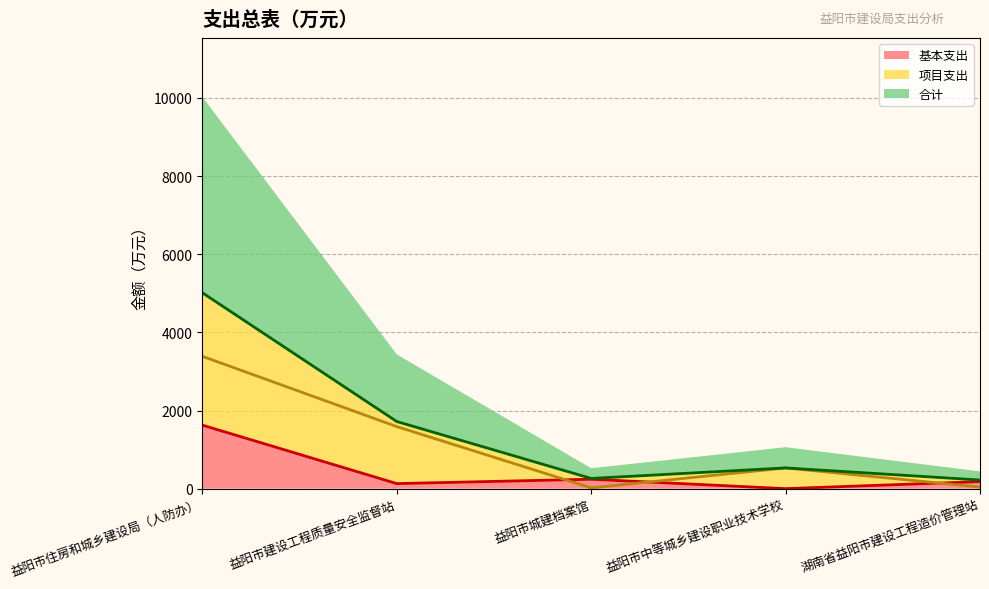

Is it true that 项目支出 equals 530.0 at 益阳市中等城乡建设职业技术学校?

True